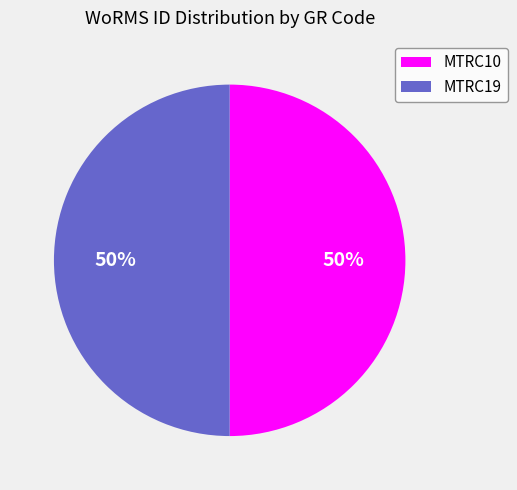

Combined, do MTRC19 and MTRC10 account for over 50%?

Yes